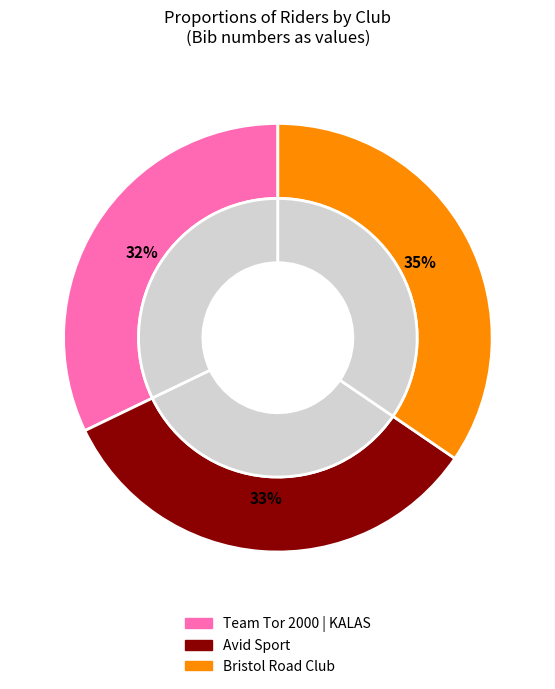

How many segments does this pie chart have?

3